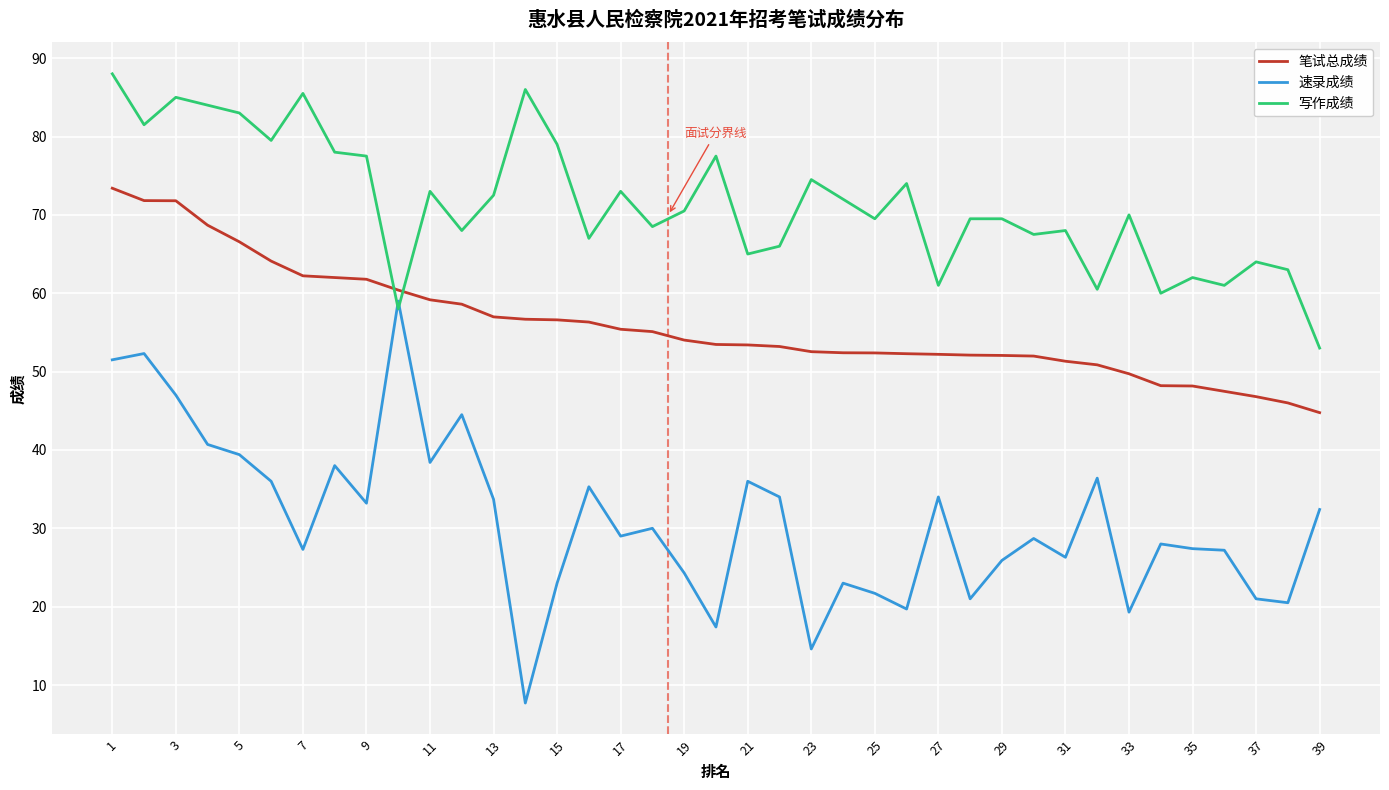

What are all the series names shown in the legend?

笔试总成绩, 速录成绩, 写作成绩